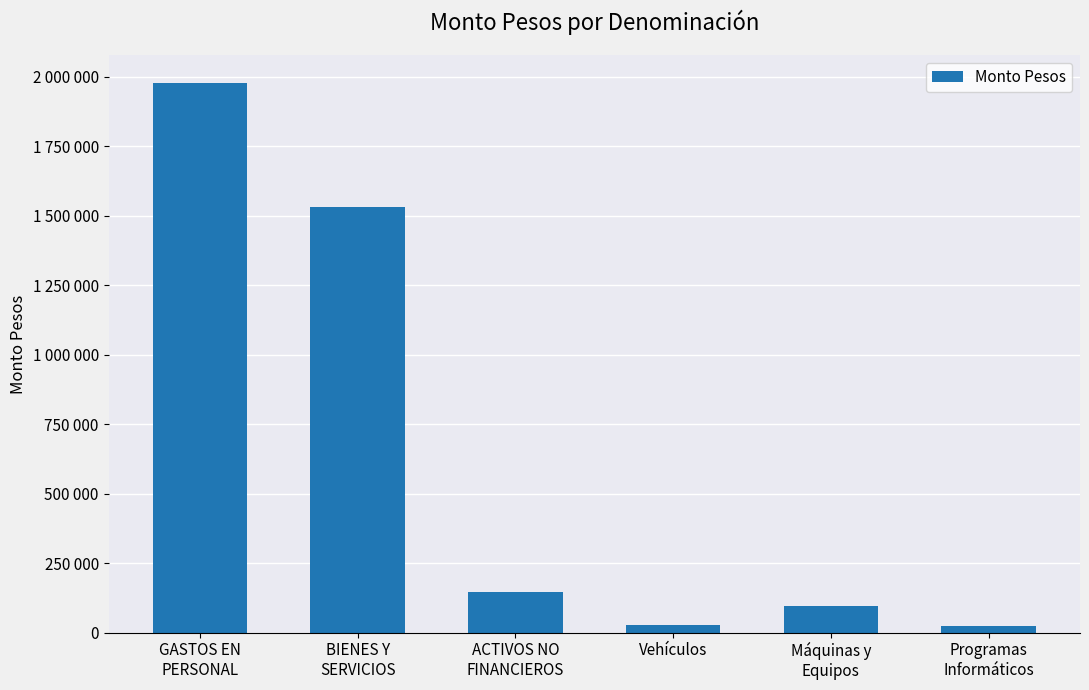

Reading right to left, extract all data points from this chart.

23690	96343	26780	146813	1531619	1977956